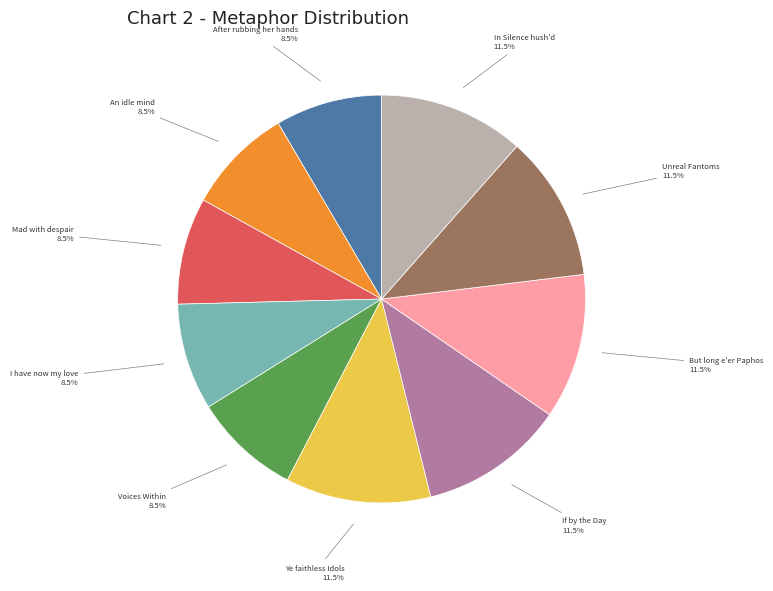

To the nearest percent, what is the average slice percentage?

10%